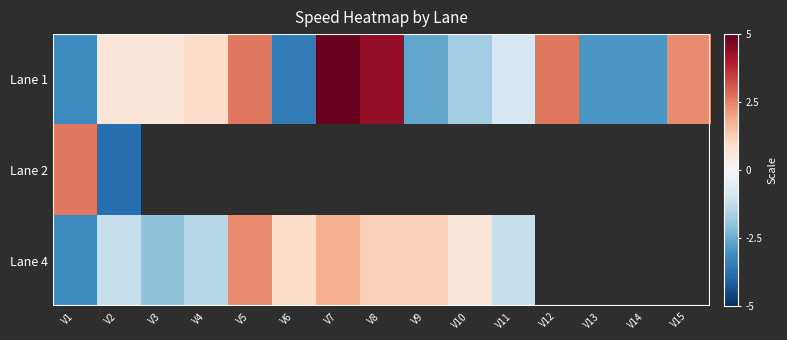

Which series changed the most between V4 and V9?

Lane 1